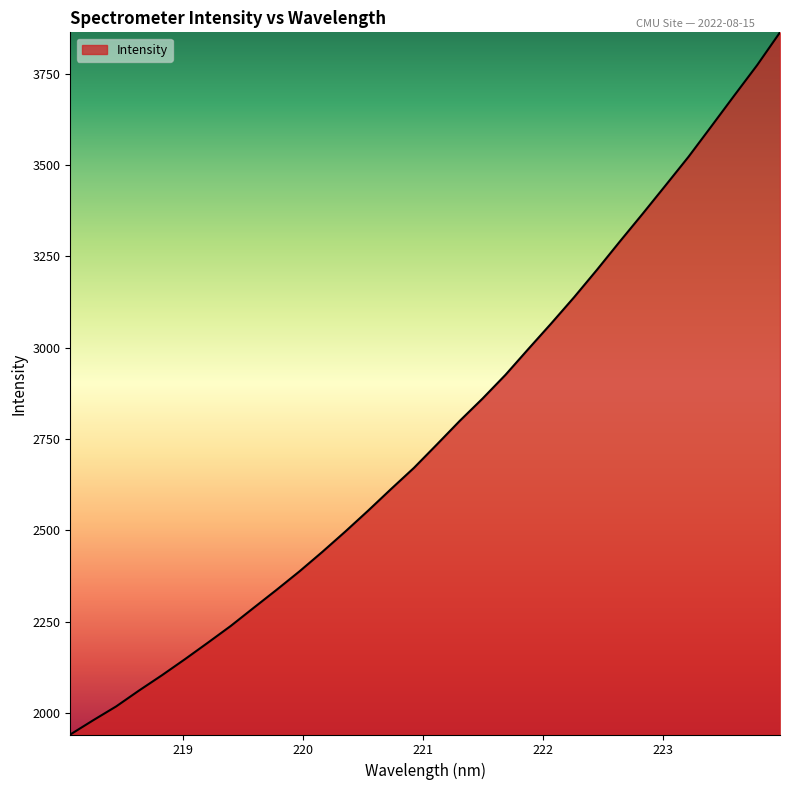

What is the minimum value shown in the chart?

1941.4